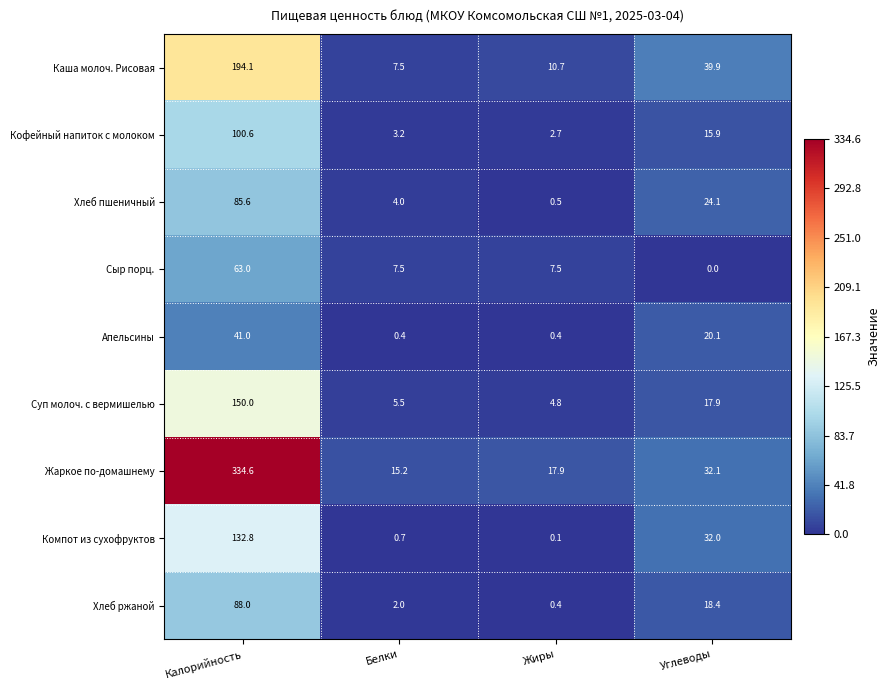

What is the approximate value of Сыр порц. at Белки?

7.5